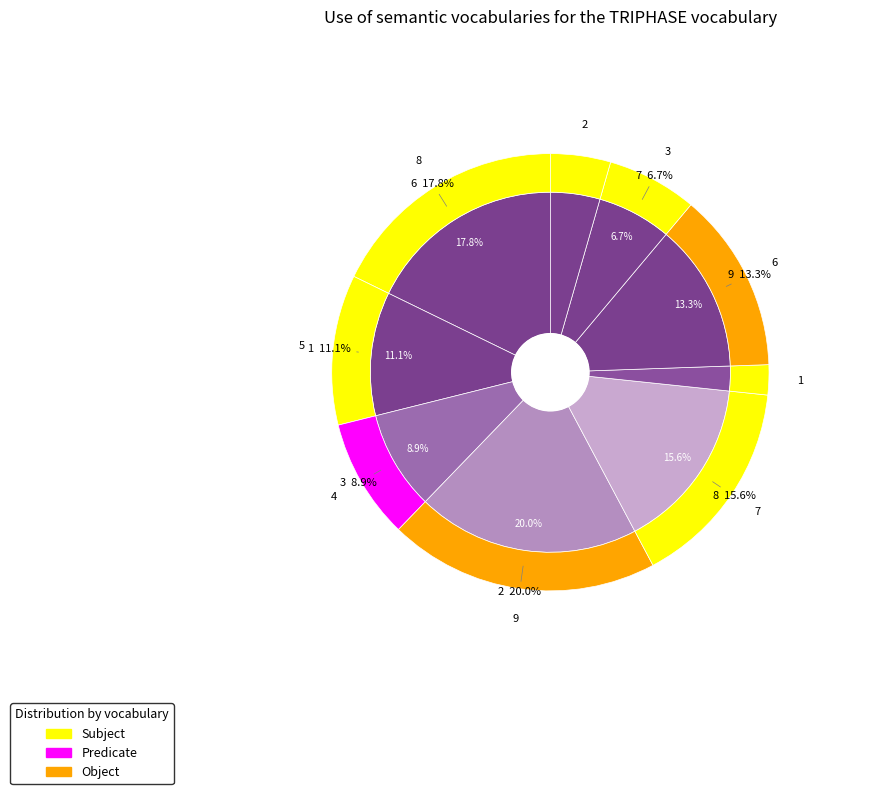

To the nearest percent, what is the difference between the 2 and 8 slice percentages?

4%